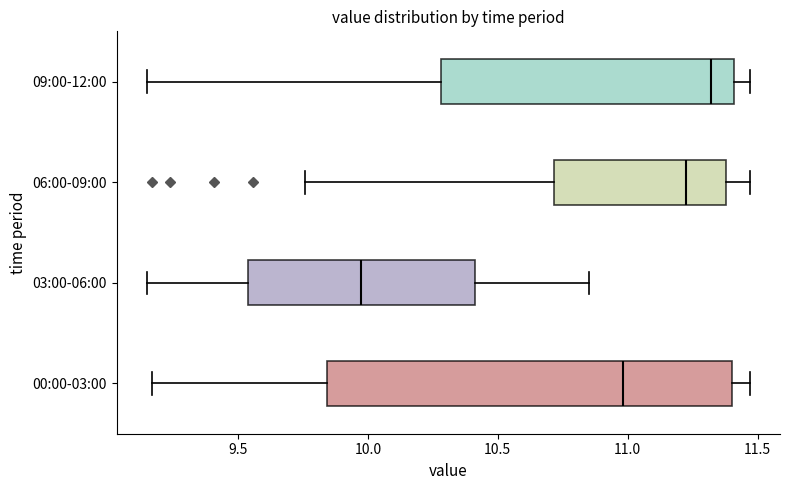

Which box's median line is the furthest to the left?

03:00-06:00